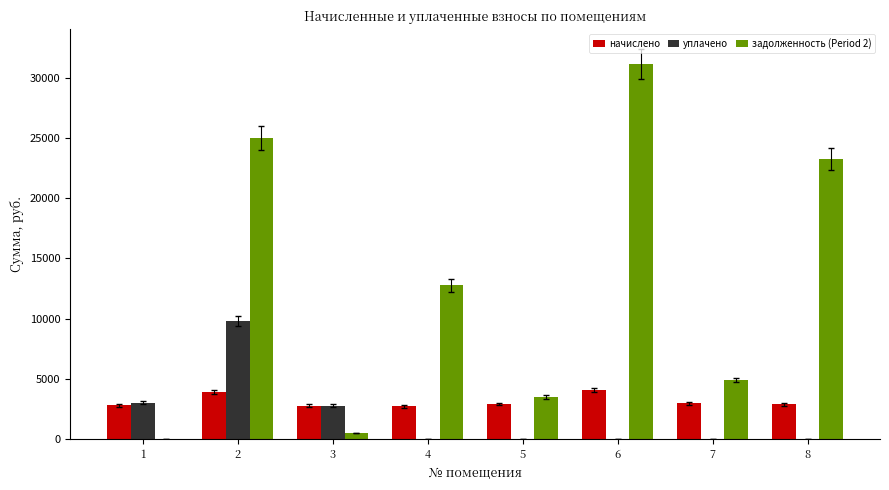

What is the highest value of the начислено series?

4032.2